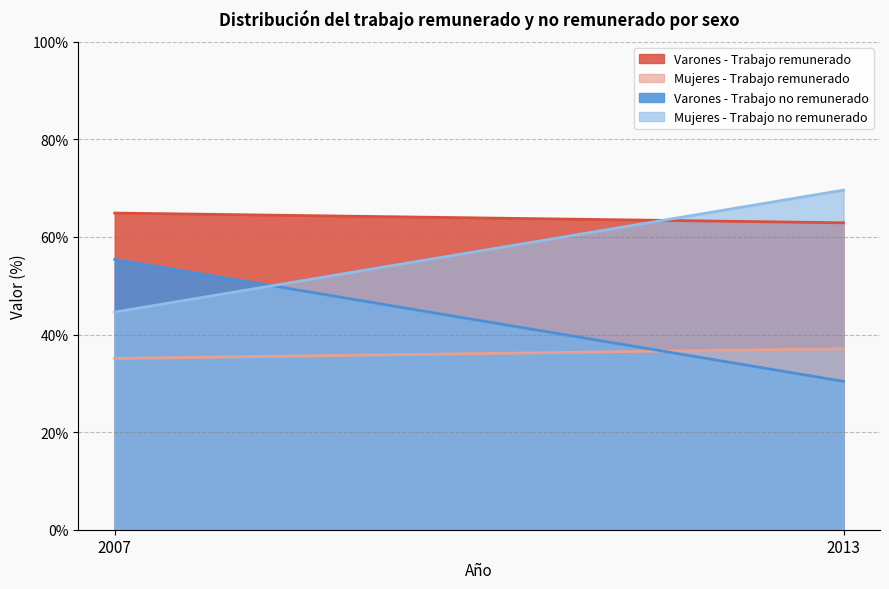

How many data points in Varones - Trabajo no remunerado are less than 55?

1